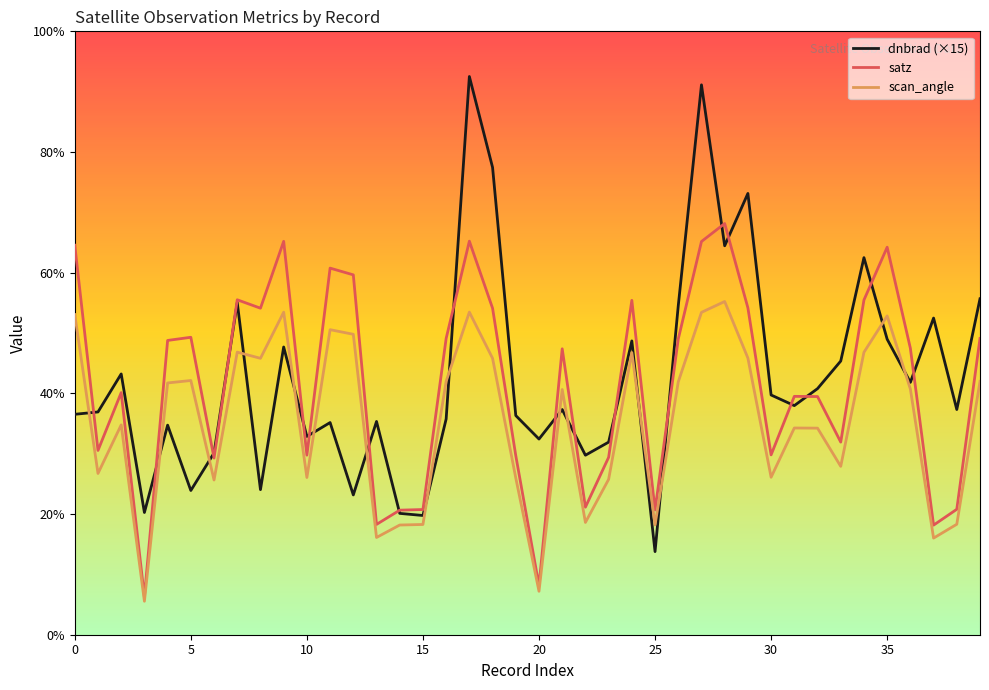

Rank the series by their maximum value, from highest to lowest.

dnbrad (×15), satz, scan_angle